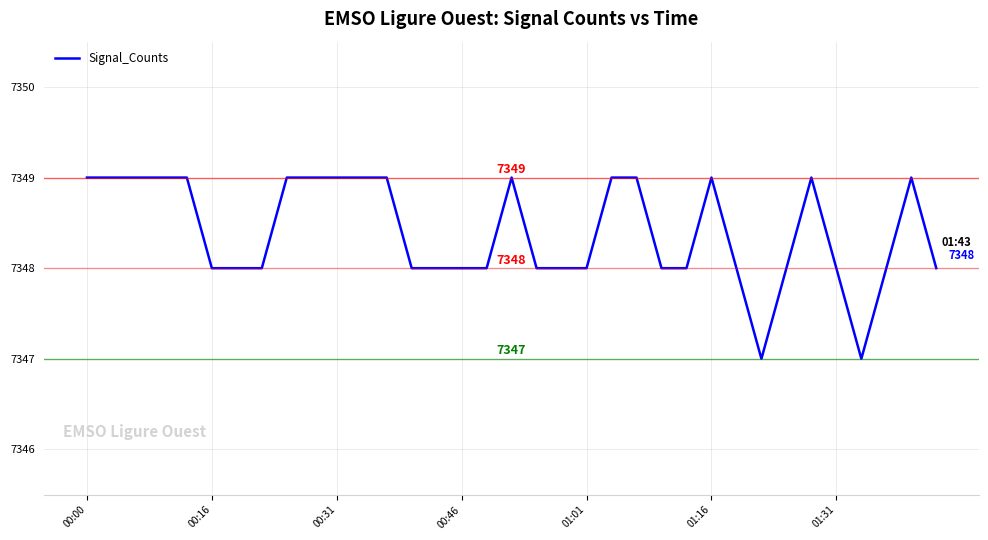

What is the minimum value shown in the chart?

7347